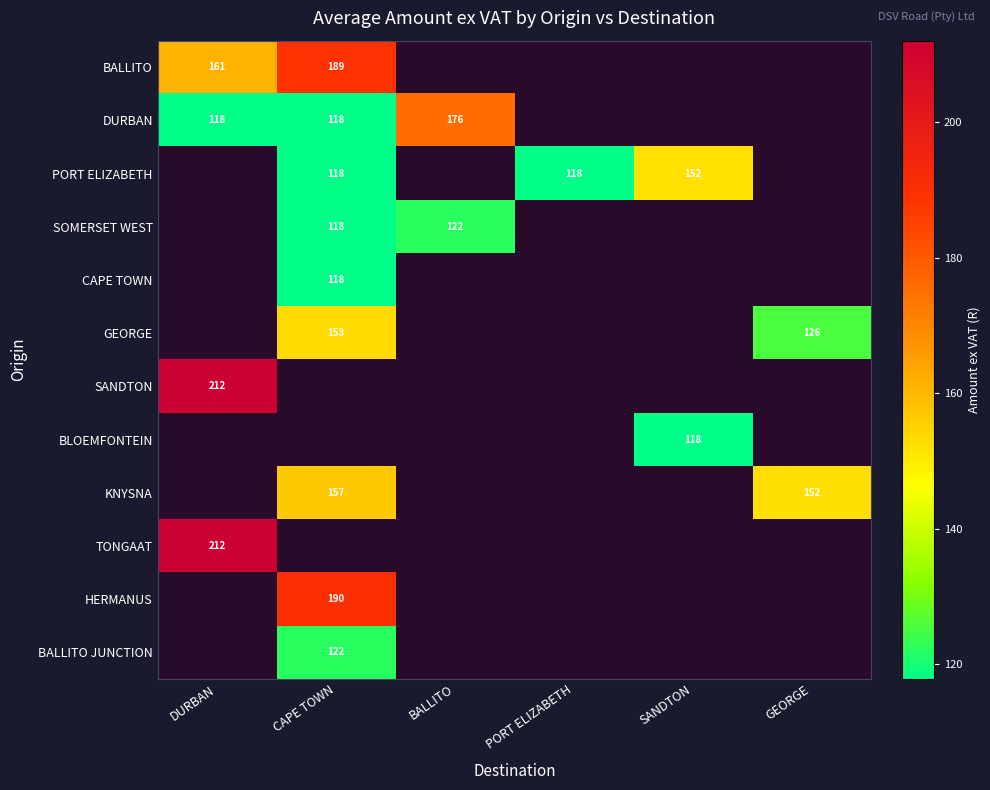

Where does the PORT ELIZABETH series first go above 117?

CAPE TOWN